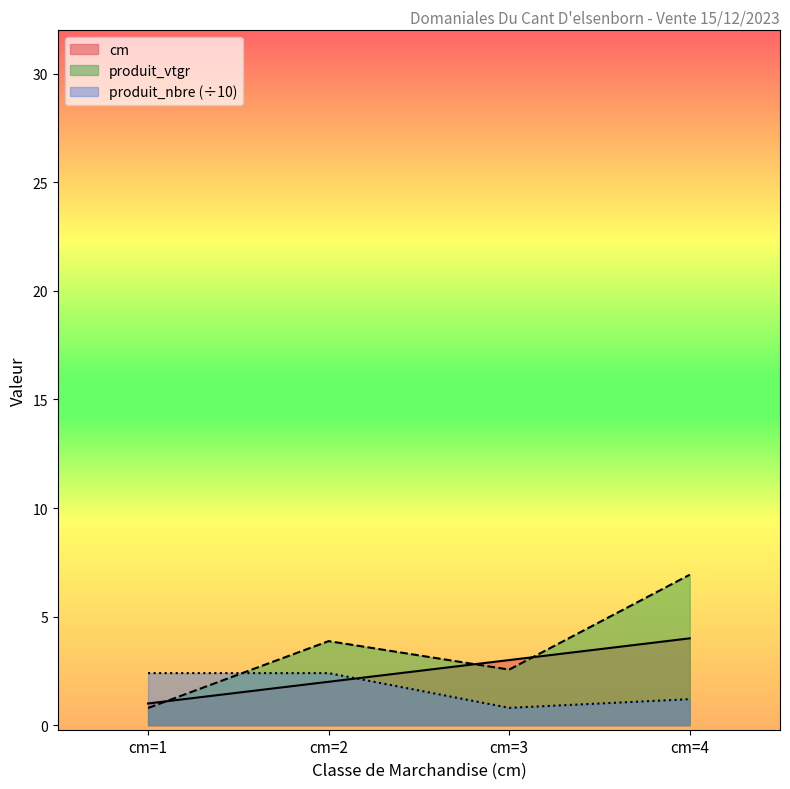

At which category does produit_nbre reach its first local valley?

cm=3